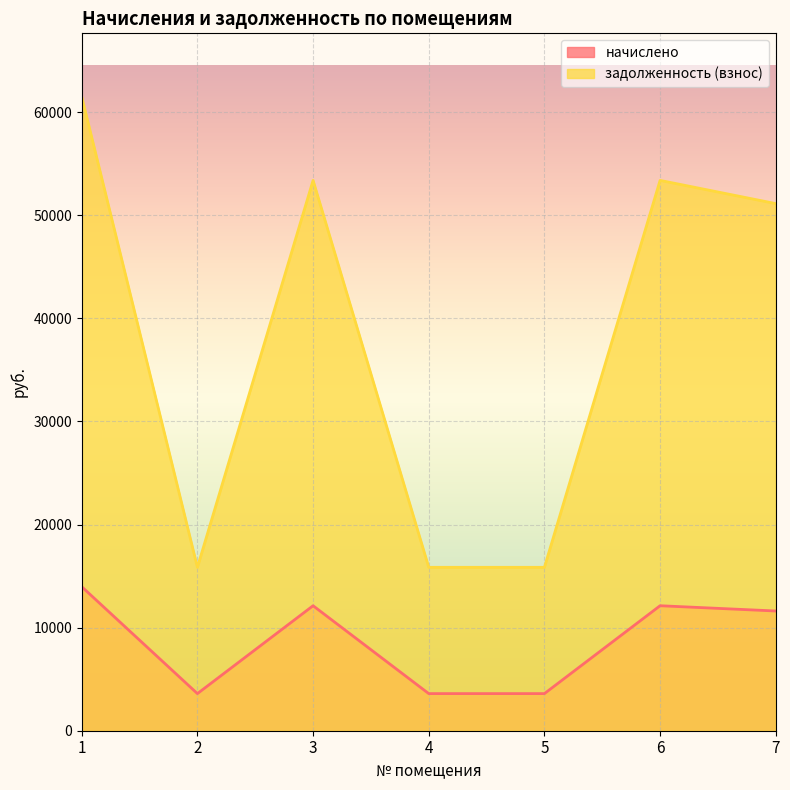

At how many categories does at least one series exceed 56941?

1